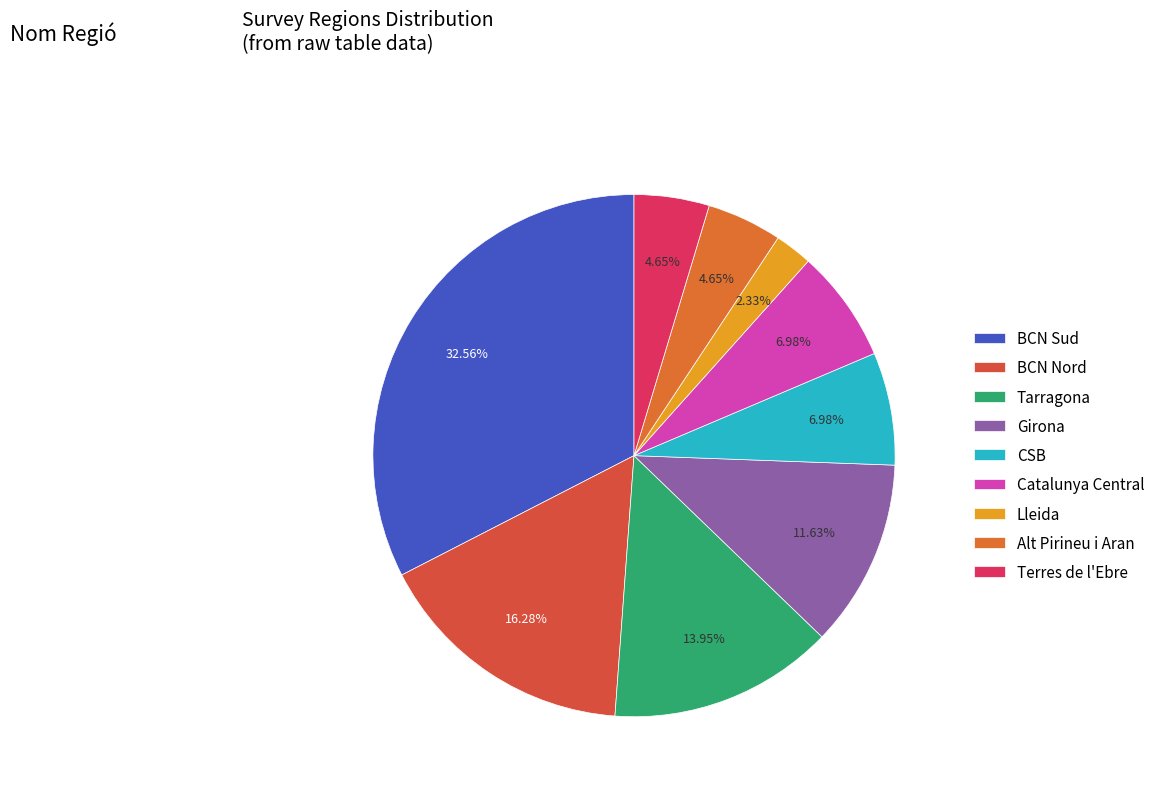

How many segments does this pie chart have?

9